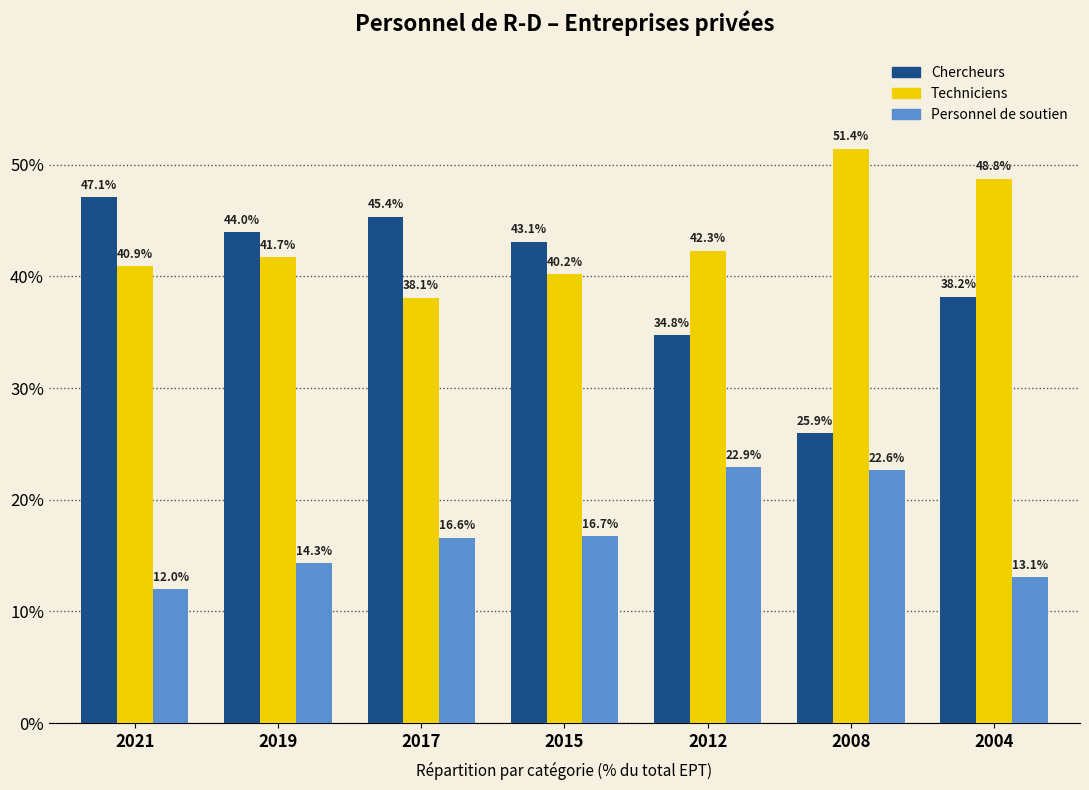

How many data points in Personnel de soutien are less than 16?

3